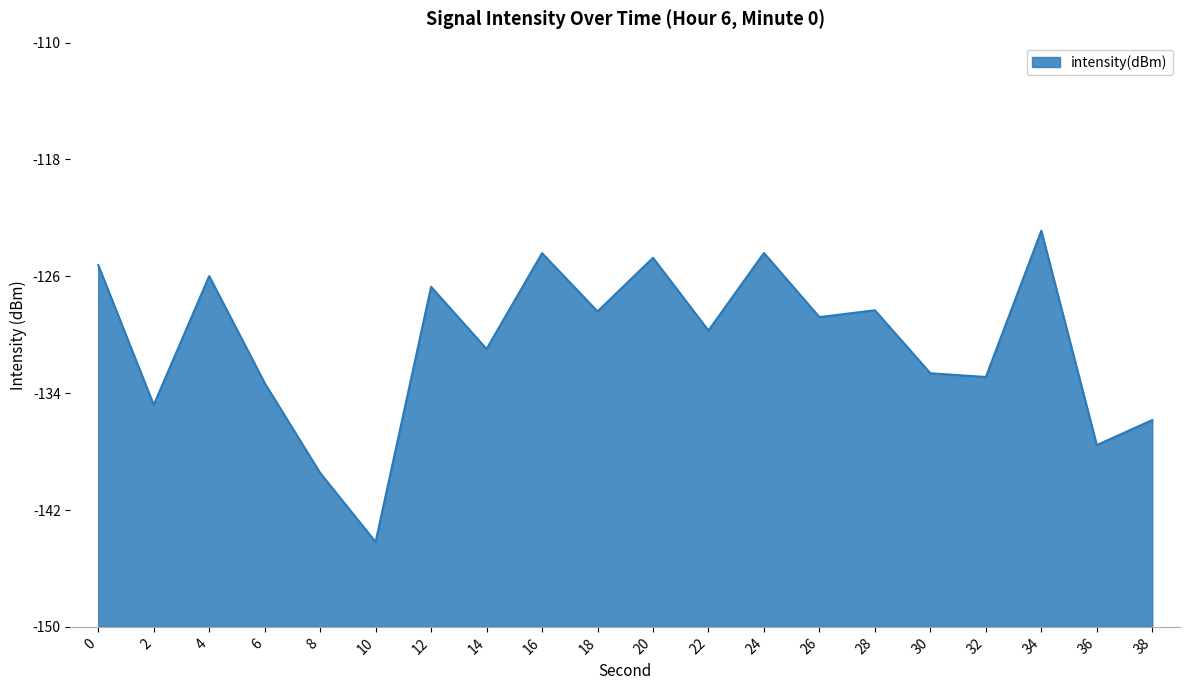

Is this an area chart (filled region under the line)?

Yes